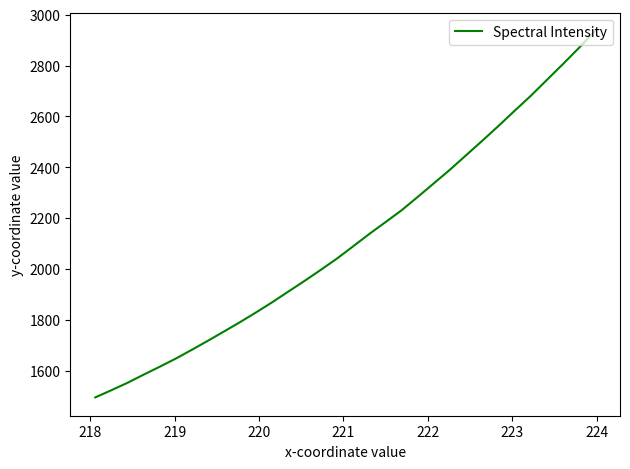

What is the greatest value displayed?

2935.6